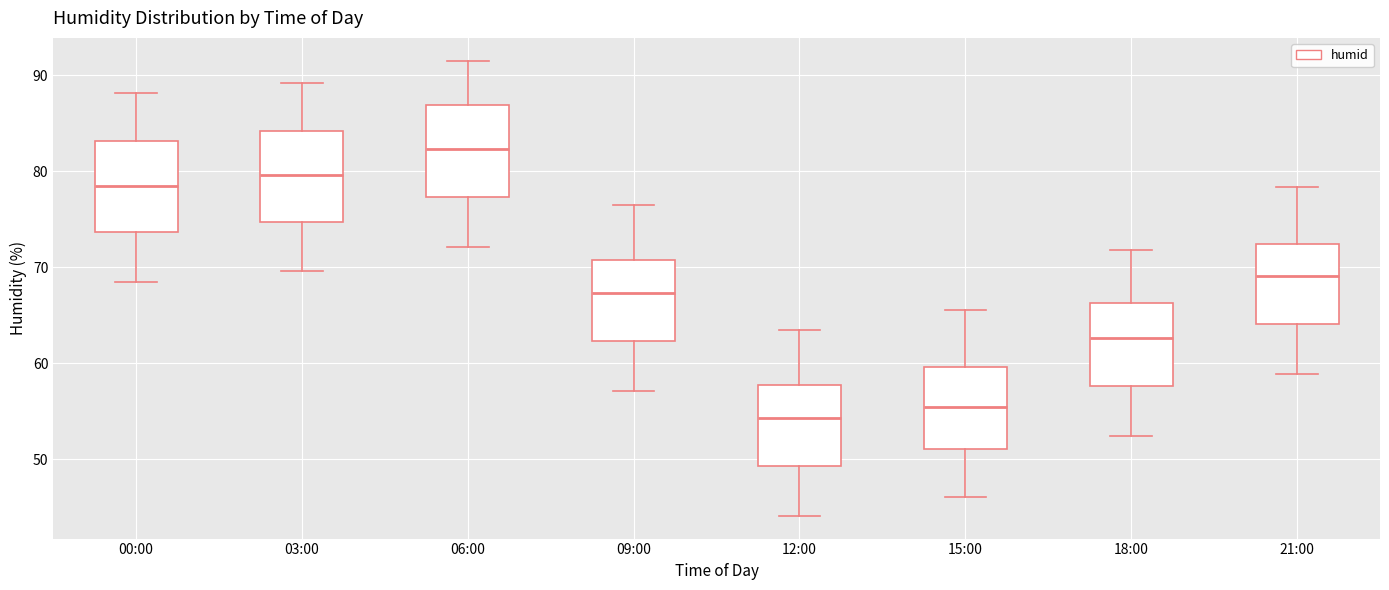

Reading left to right, read every box against the y-axis: the position of its median line, the range the box covers, and the ends of its whiskers. The values are not printed on the chart, so give them approximately, as read against the axis.

00:00: median 78, box 74 to 83, whiskers 69 to 88
03:00: median 80, box 75 to 84, whiskers 70 to 89
06:00: median 82, box 77 to 87, whiskers 72 to 92
09:00: median 67, box 62 to 71, whiskers 57 to 77
12:00: median 54, box 49 to 58, whiskers 44 to 64
15:00: median 55, box 51 to 60, whiskers 46 to 66
18:00: median 63, box 58 to 66, whiskers 52 to 72
21:00: median 69, box 64 to 72, whiskers 59 to 78